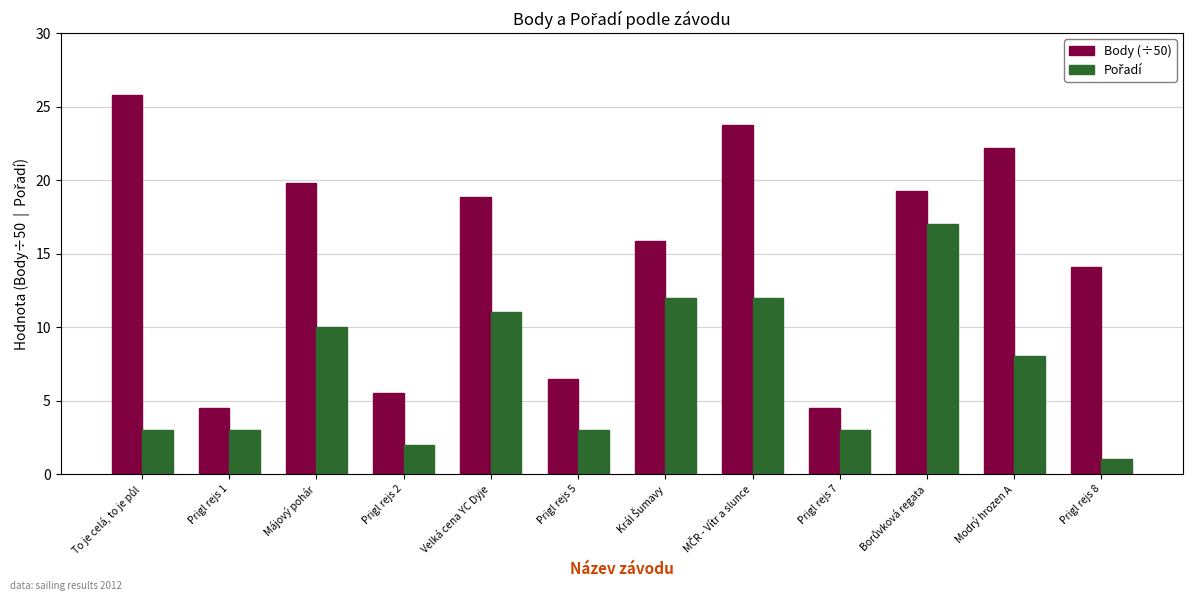

Which series has the largest total across all categories?

Body (÷50)